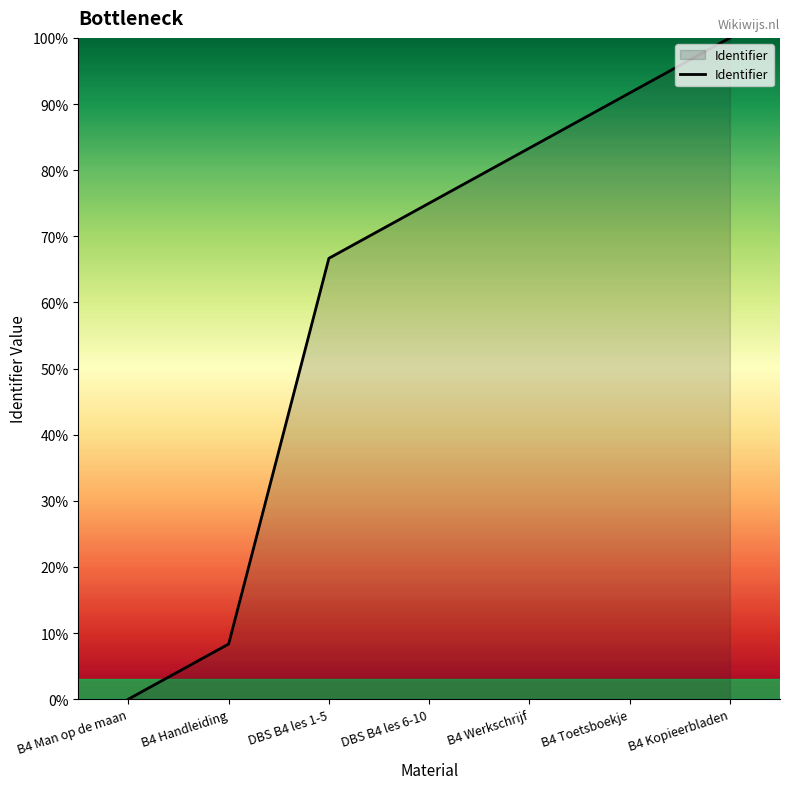

Is it true that the value at B4 Handleiding is 3.2?

False